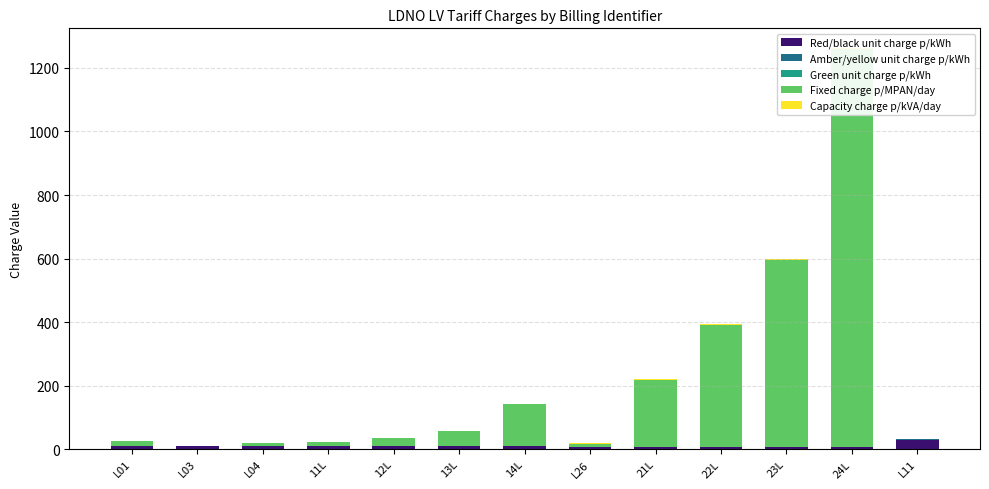

Is it true that Capacity charge p/kVA/day equals 0.8 at 21L?

False